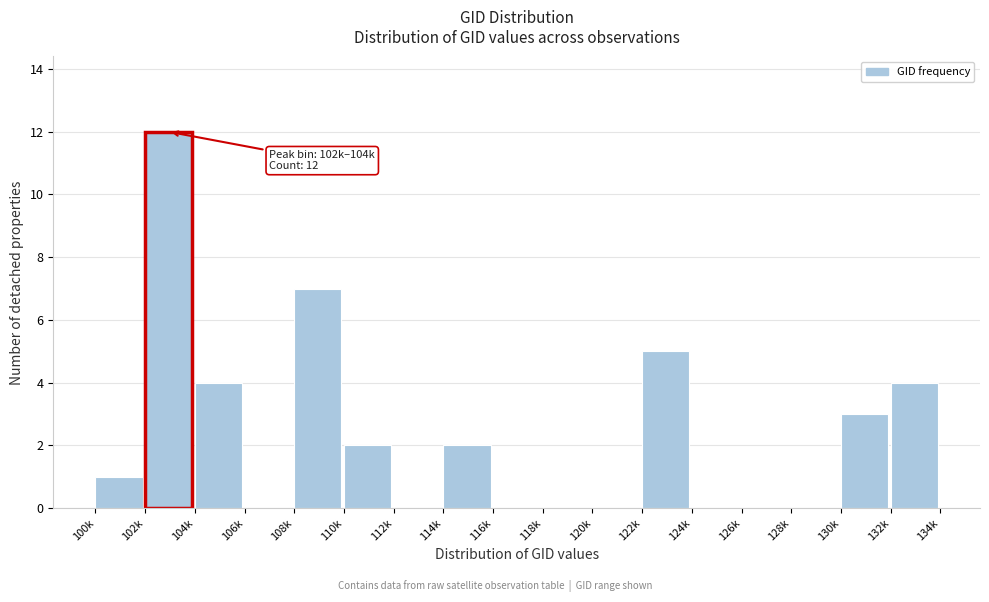

Reading left to right, list all the values displayed in this chart.

100k=1	102k=12	104k=4	106k=0	108k=7	110k=2	112k=0	114k=2	116k=0	118k=0	120k=0	122k=5	124k=0	126k=0	128k=0	130k=3	132k=4